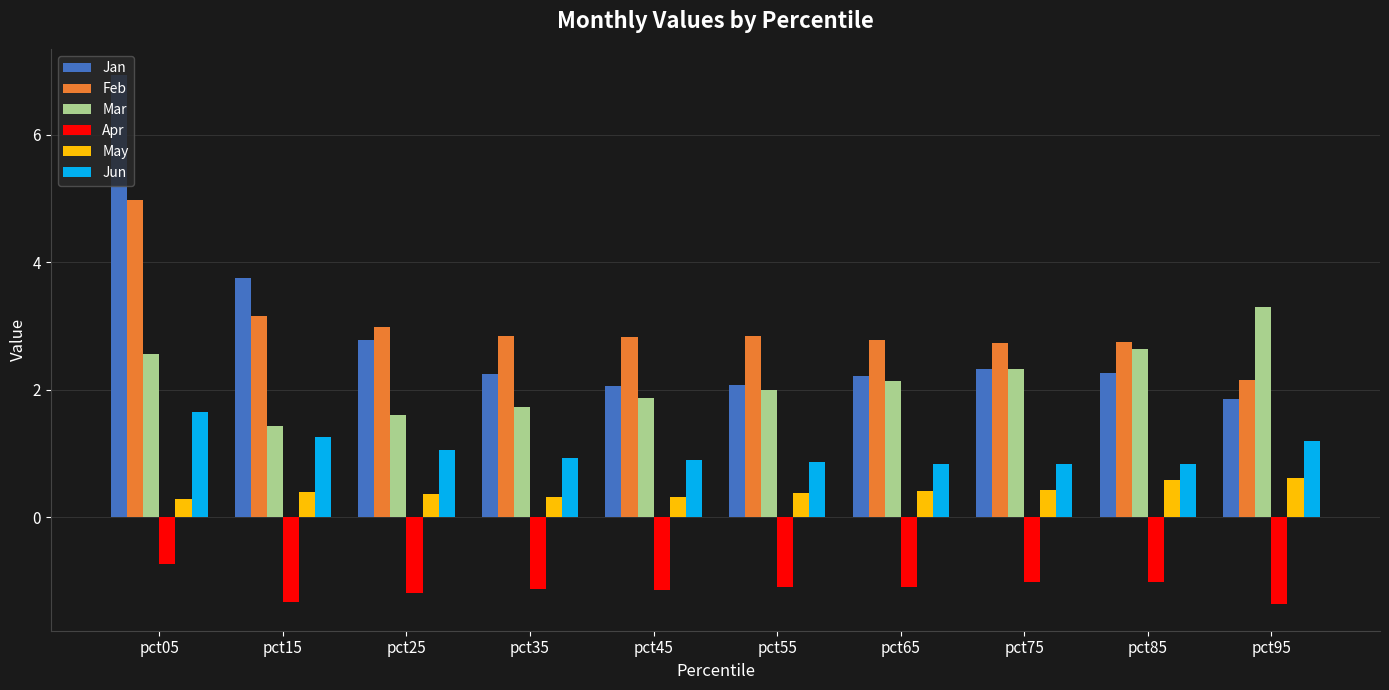

What is the average value of the Jan series?

2.8